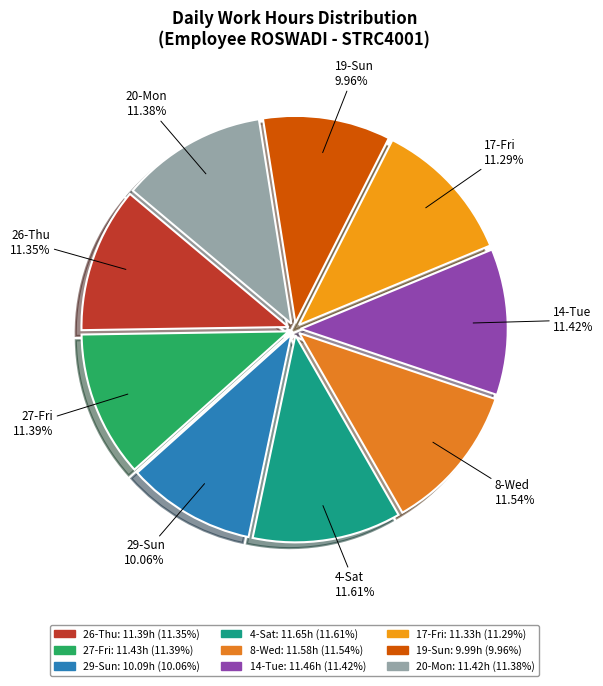

How many segments does this pie chart have?

9